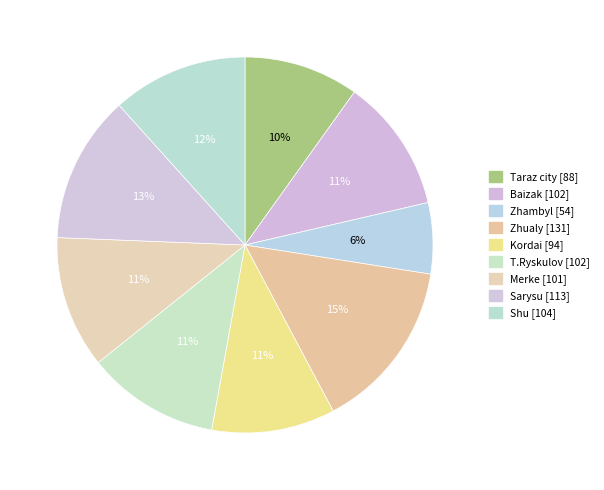

To the nearest percent, what is the average slice percentage?

11%